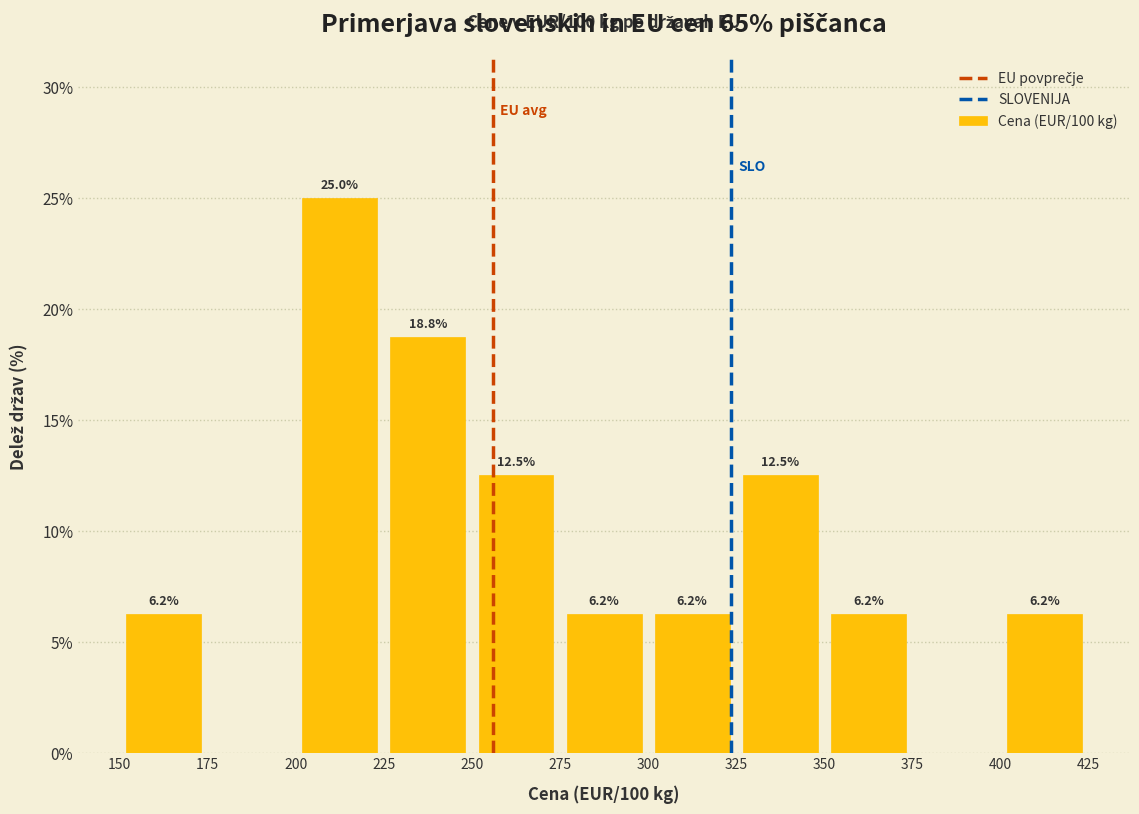

Which range on the x-axis has the tallest bar?

200 to 225